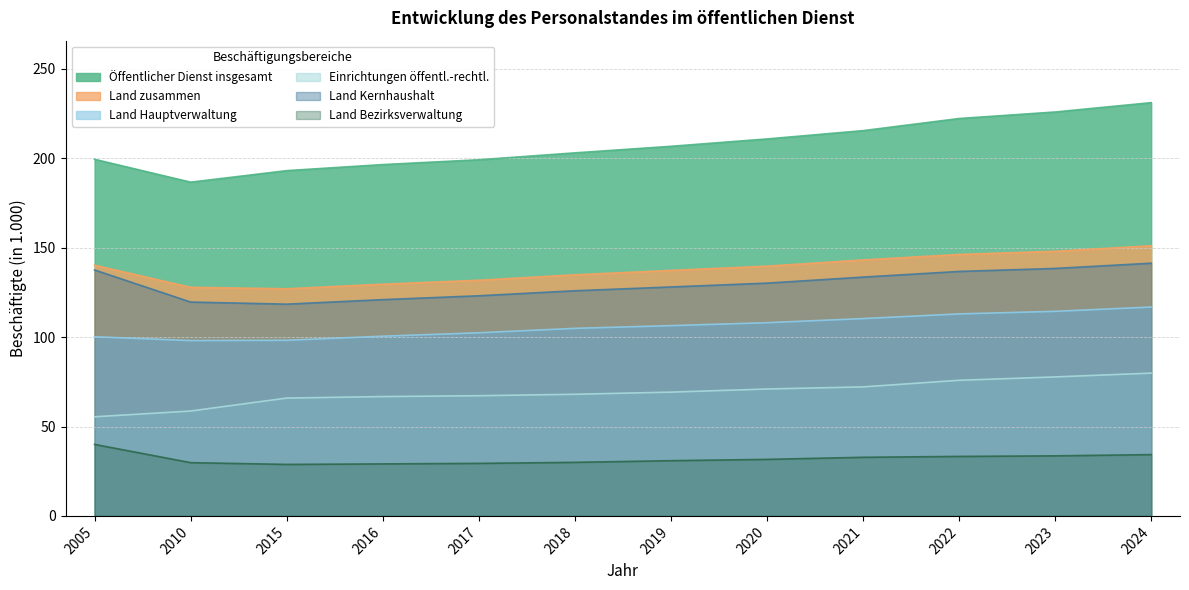

Reading left to right, list all the values displayed in this chart.

Öffentlicher Dienst insgesamt: 2005=199.4	2010=186.7	2015=193.1	2016=196.5	2017=199.2	2018=203.1	2019=206.7	2020=210.8	2021=215.5	2022=222.3	2023=225.9	2024=231.1
Land zusammen: 2005=140.2	2010=127.8	2015=127.0	2016=129.6	2017=131.8	2018=134.9	2019=137.3	2020=139.7	2021=143.2	2022=146.3	2023=148.0	2024=151.1
Land Hauptverwaltung: 2005=100.2	2010=98.1	2015=98.2	2016=100.5	2017=102.4	2018=104.9	2019=106.4	2020=108.1	2021=110.4	2022=113.0	2023=114.4	2024=116.8
Einrichtungen öffentl.-rechtl.: 2005=55.4	2010=58.7	2015=65.9	2016=66.7	2017=67.2	2018=68.0	2019=69.2	2020=71.0	2021=72.2	2022=75.8	2023=77.7	2024=79.9
Land Kernhaushalt: 2005=137.6	2010=119.6	2015=118.4	2016=121.0	2017=123.1	2018=125.9	2019=128.0	2020=130.2	2021=133.6	2022=136.7	2023=138.4	2024=141.3
Land Bezirksverwaltung: 2005=40.0	2010=29.8	2015=28.8	2016=29.1	2017=29.4	2018=30.0	2019=30.9	2020=31.6	2021=32.8	2022=33.3	2023=33.6	2024=34.3